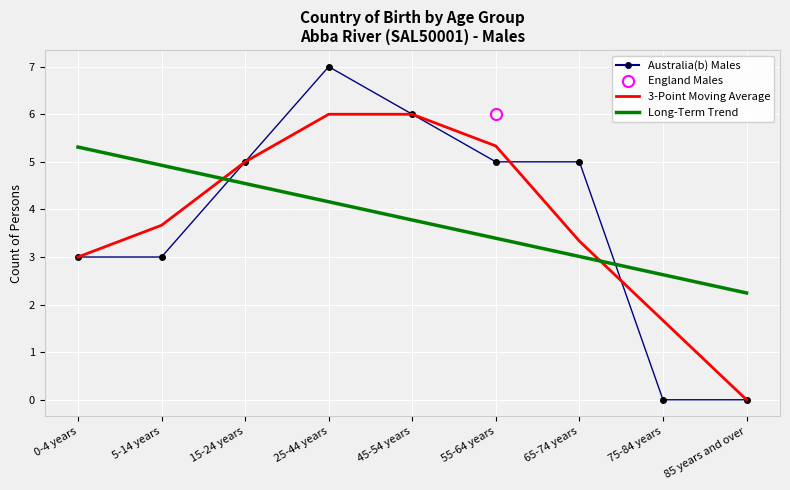

Reading left to right, list all the values displayed in this chart.

Australia(b) Males: 3.0	3.0	5.0	7.0	6.0	5.0	5.0	0.0	0.0
3-Point Moving Average: 3.0	3.7	5.0	6.0	6.0	5.3	3.3	1.7	0.0
Long-Term Trend: 5.3	4.9	4.5	4.2	3.8	3.4	3.0	2.6	2.2